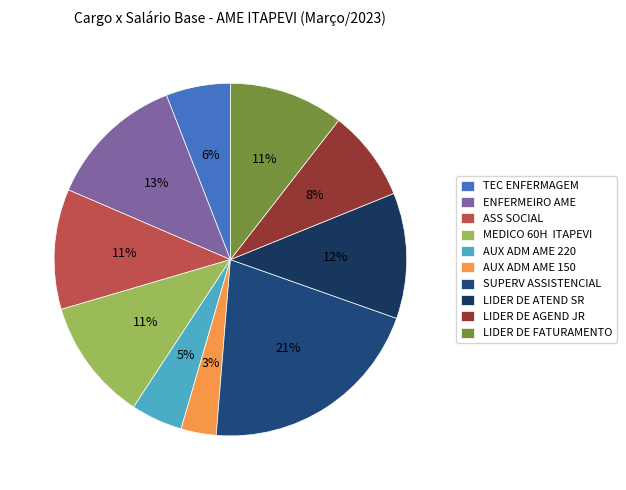

To the nearest percent, what is the difference between the ENFERMEIRO AME and AUX ADM AME 220 slice percentages?

8%